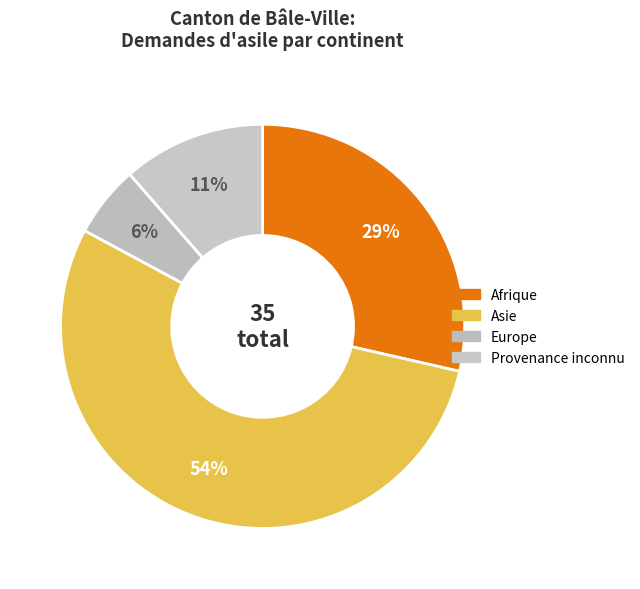

Is Provenance inconnu the majority of the pie?

No